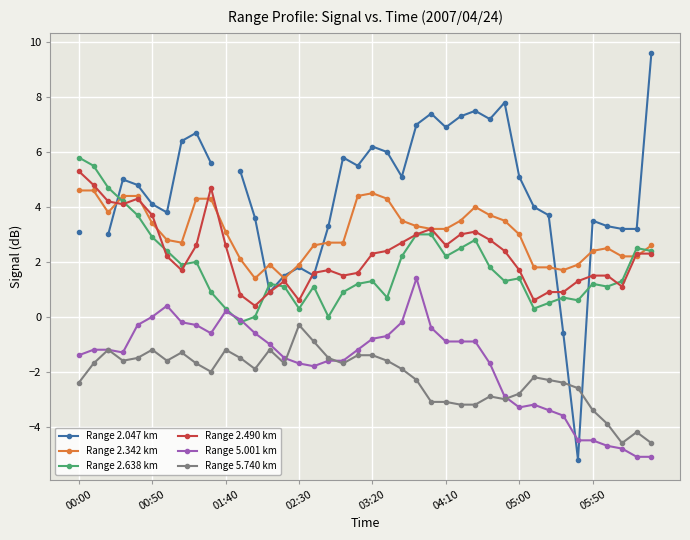

Which series has the largest range (max minus min)?

Range 2.047 km